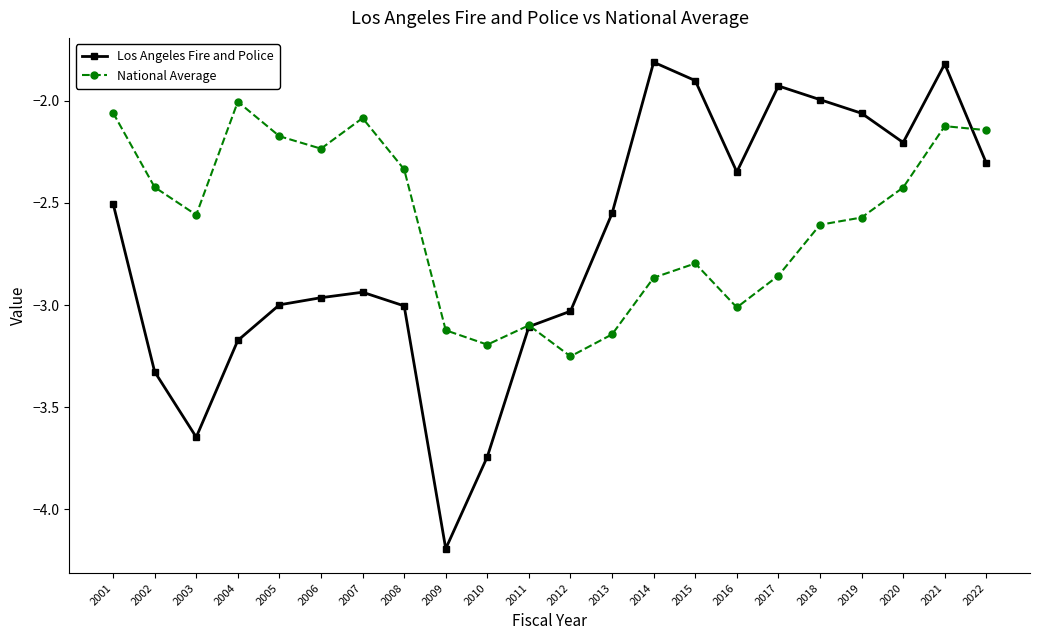

Which label corresponds to the smallest value in the chart?

2009